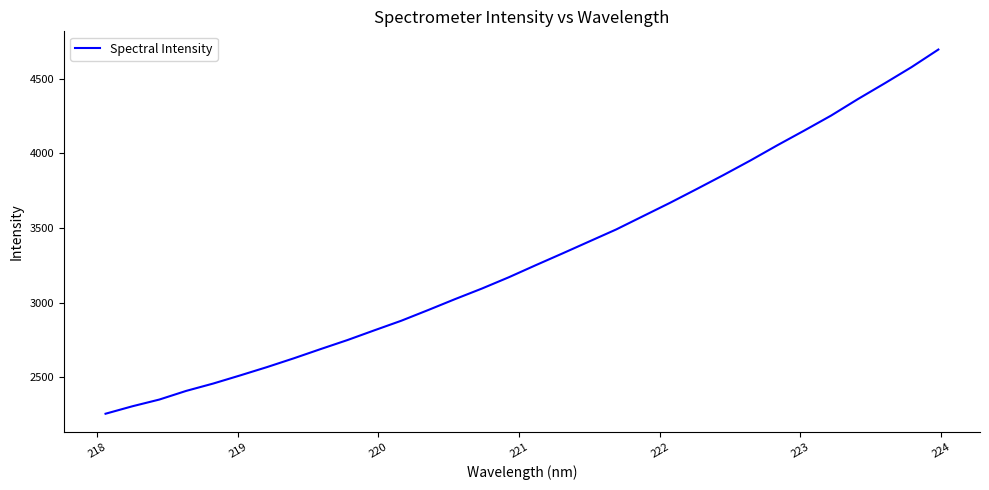

What is the maximum value shown in the chart?

4695.1